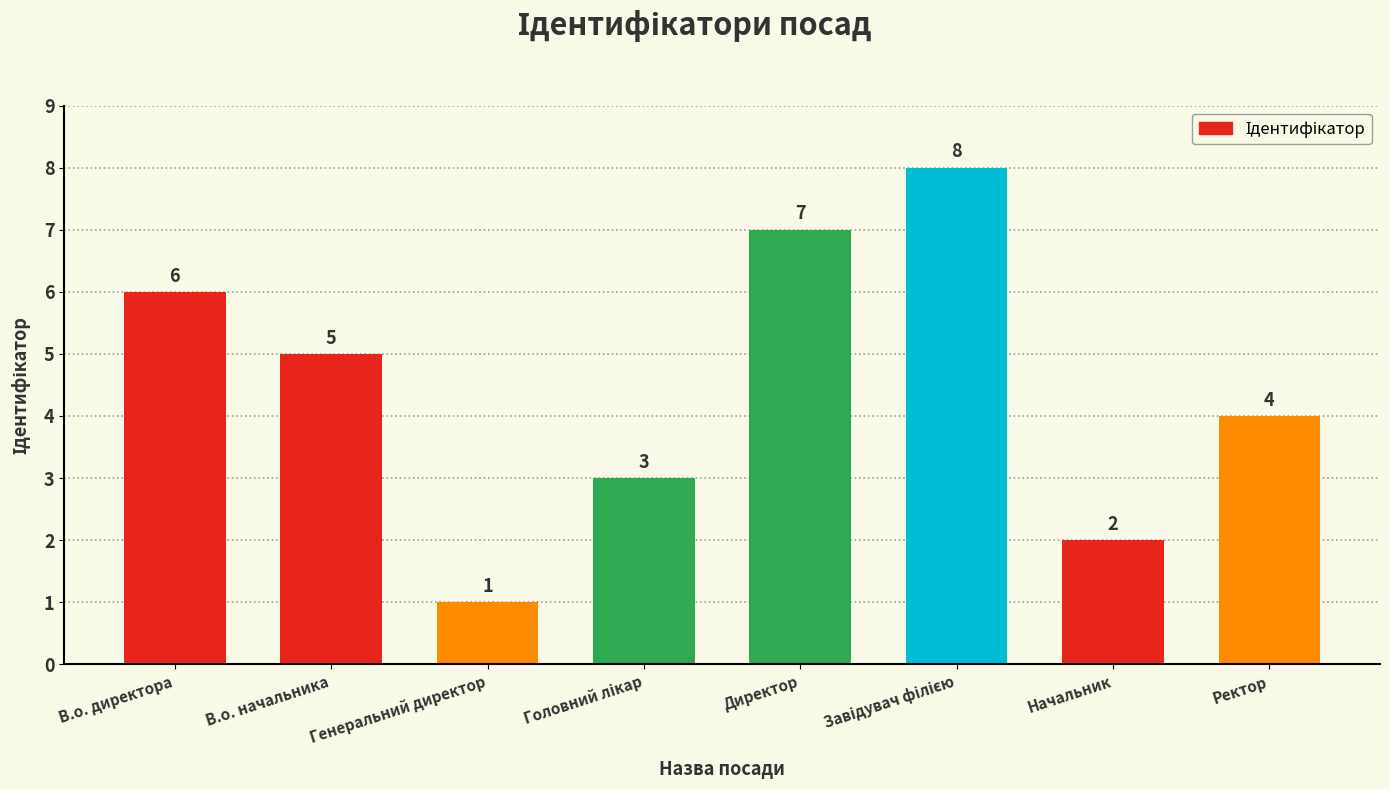

Which category has the lowest value across all series?

Генеральний директор